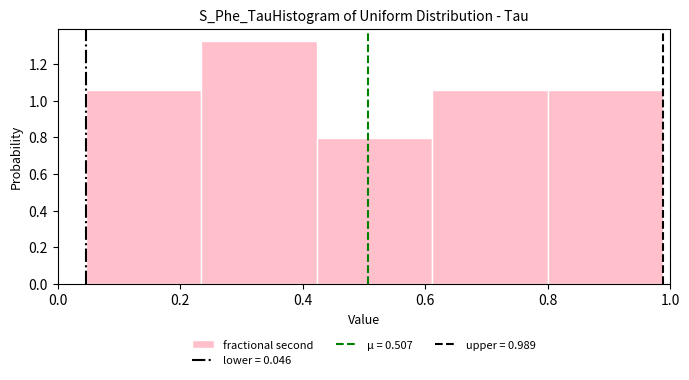

How tall is the bar that spans 0.62 to 0.80 on the x-axis? Neither the bar edges nor the heights are printed on the chart, so give them approximately, as read against the axes.

1.06